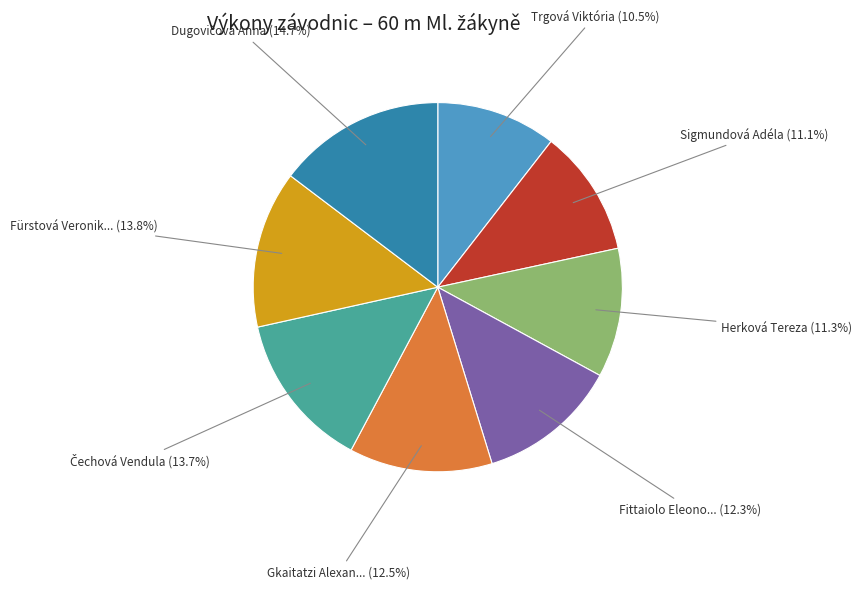

Is there any slice that represents more than half of the pie?

No